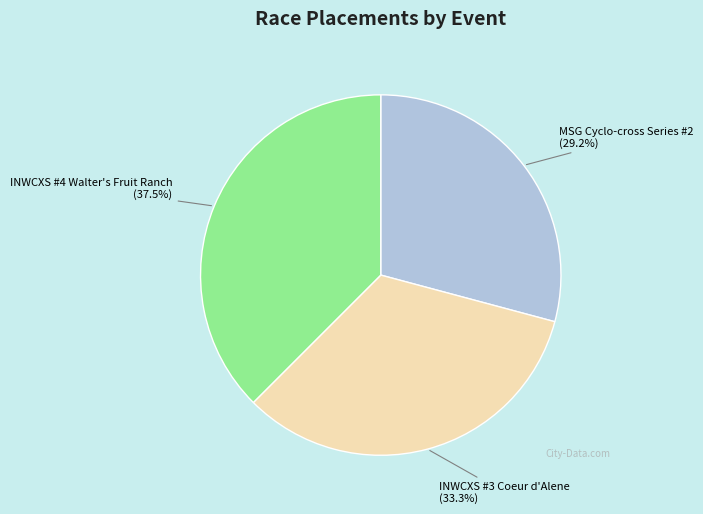

Is INWCXS #4 Walter's Fruit Ranch the majority of the pie?

No